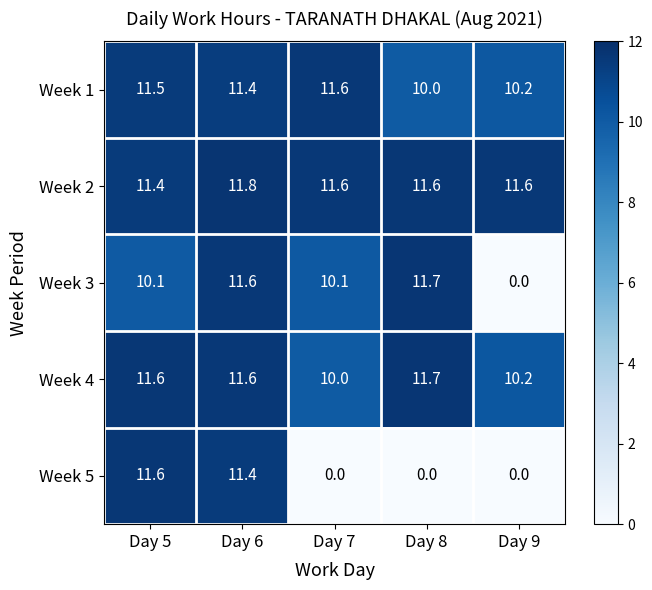

What is the average value of the Week 3 series?

8.7